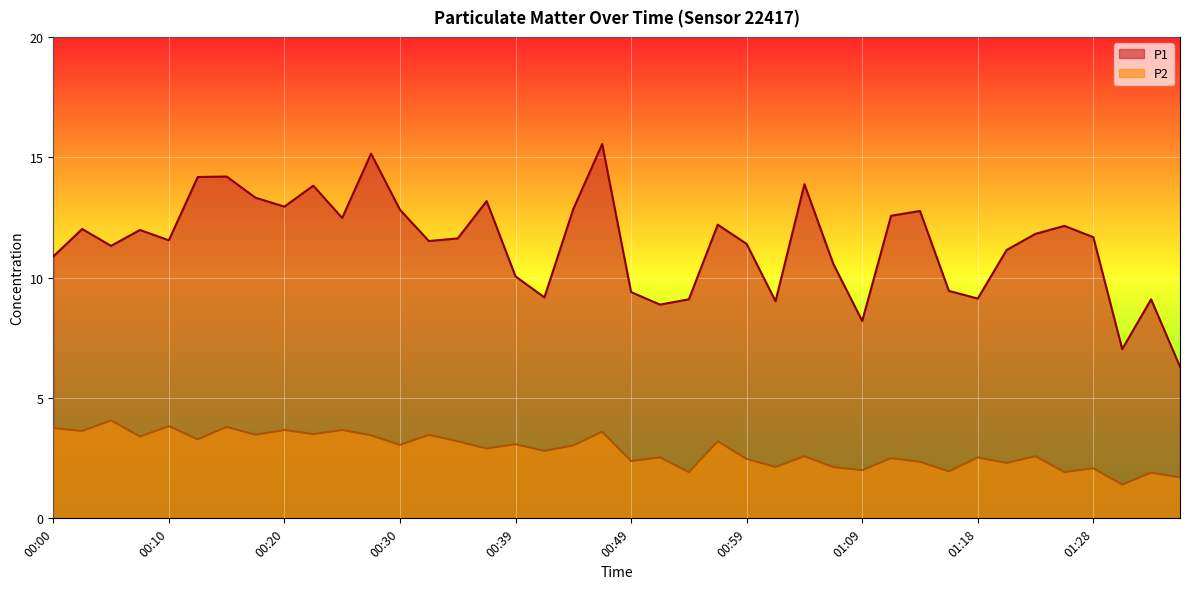

True or false: P1 and P2 intersect in this chart.

False